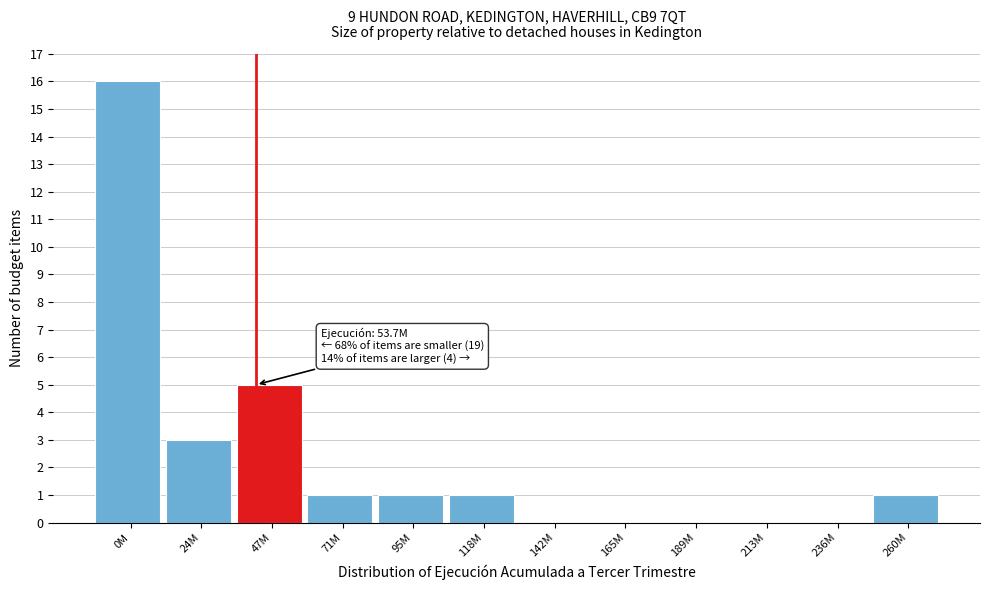

Reading left to right, extract all data points from this chart.

0M=16	24M=3	47M=5	71M=1	95M=1	118M=1	142M=0	165M=0	189M=0	213M=0	236M=0	260M=1